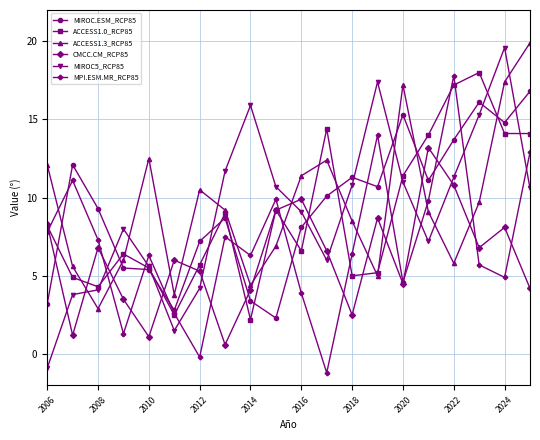

What is the value of the MIROC.ESM_RCP85 point at the 17th from the left?

13.7